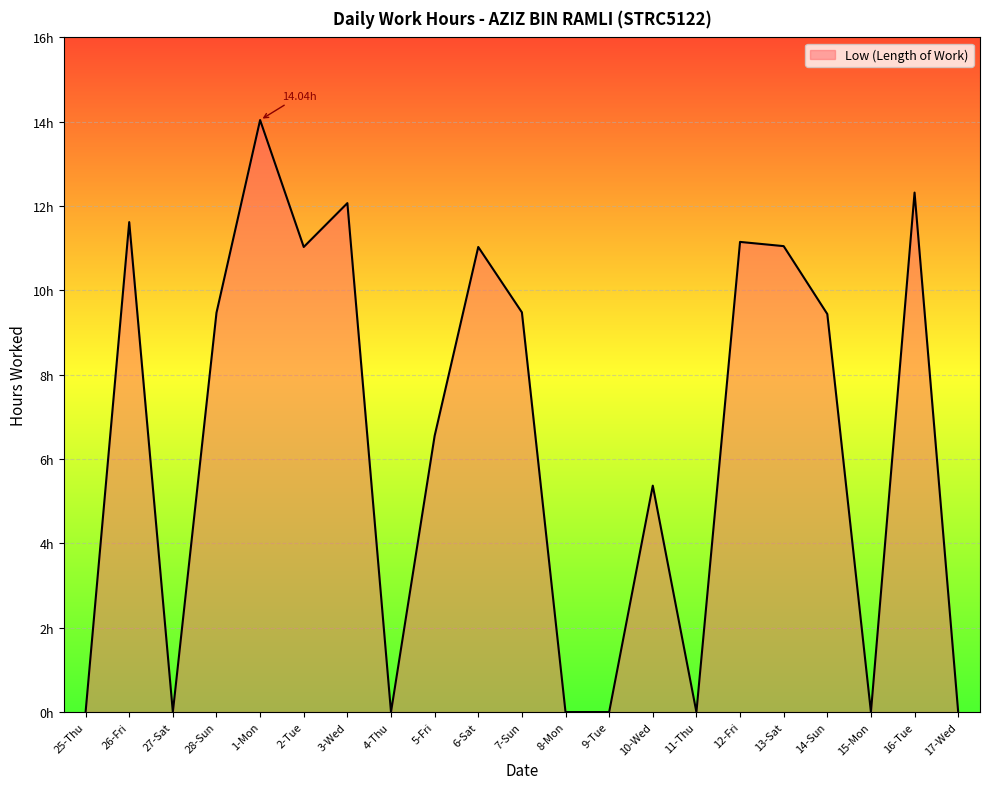

At which category does the data reach its first local valley?

27-Sat